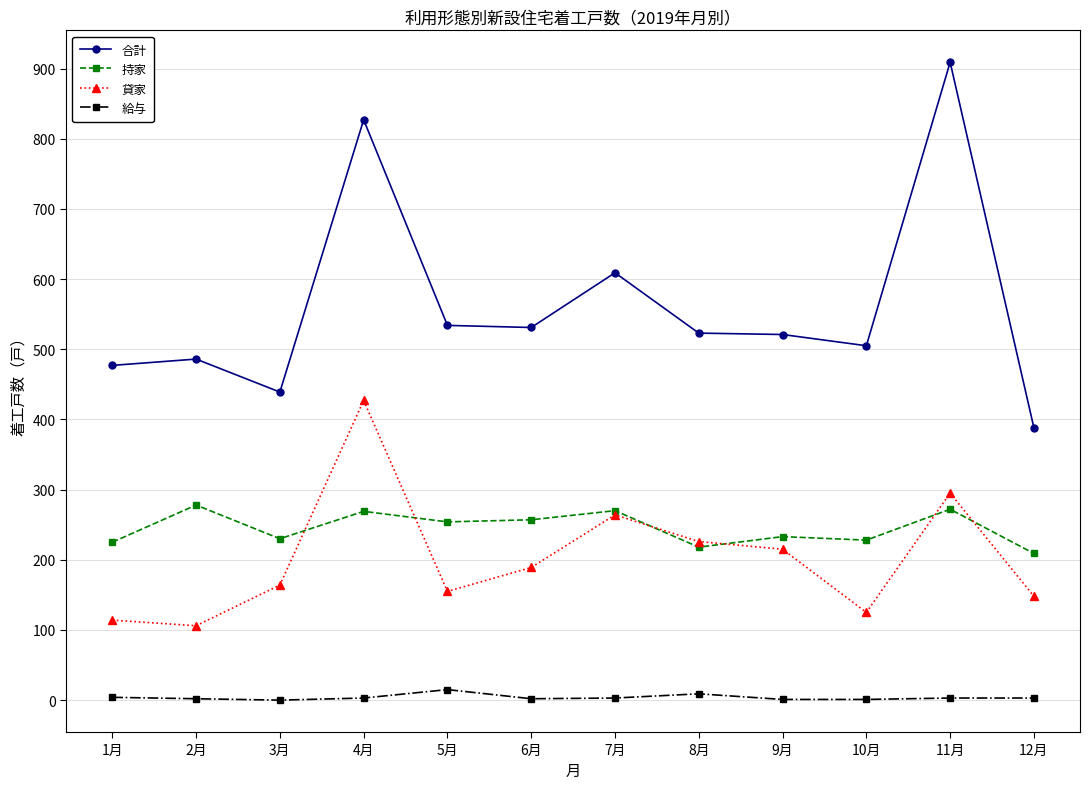

What is the difference between the highest and lowest values at 11月?

906